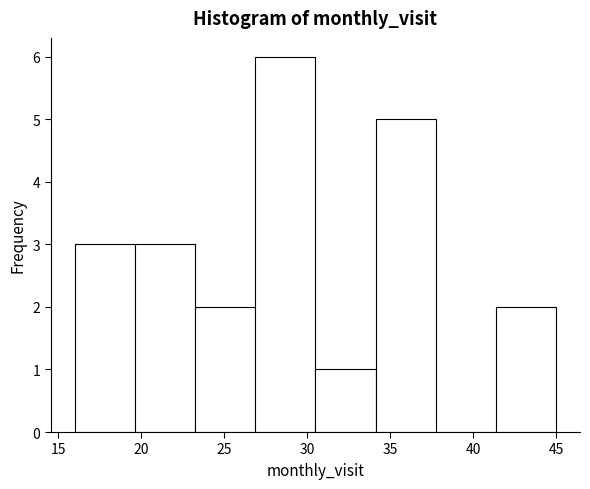

Over which range of the x-axis is the bar tallest?

27.0 to 30.5